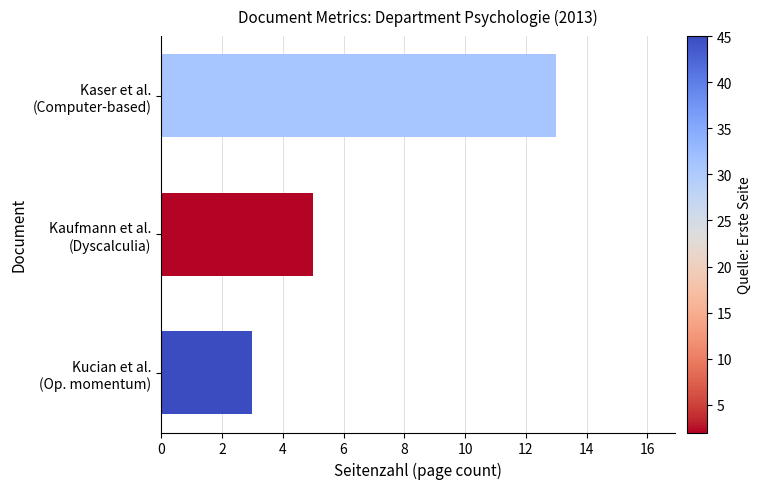

What is the difference between the second highest and minimum values?

2